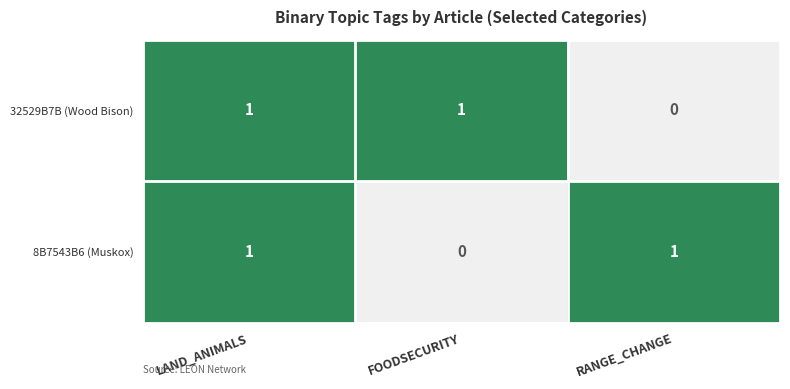

Reading right to left, transcribe all the data shown in this chart.

32529B7B (Wood Bison): RANGE_CHANGE=0	FOODSECURITY=1	LAND_ANIMALS=1
8B7543B6 (Muskox): RANGE_CHANGE=1	FOODSECURITY=0	LAND_ANIMALS=1